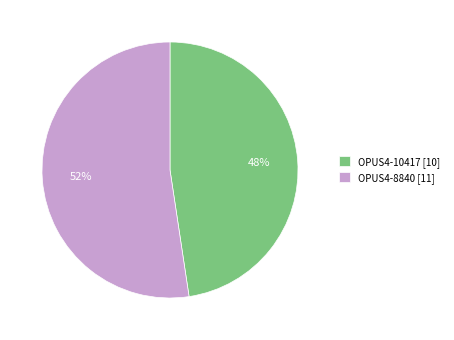

Which slice represents more than half of the pie?

OPUS4-8840